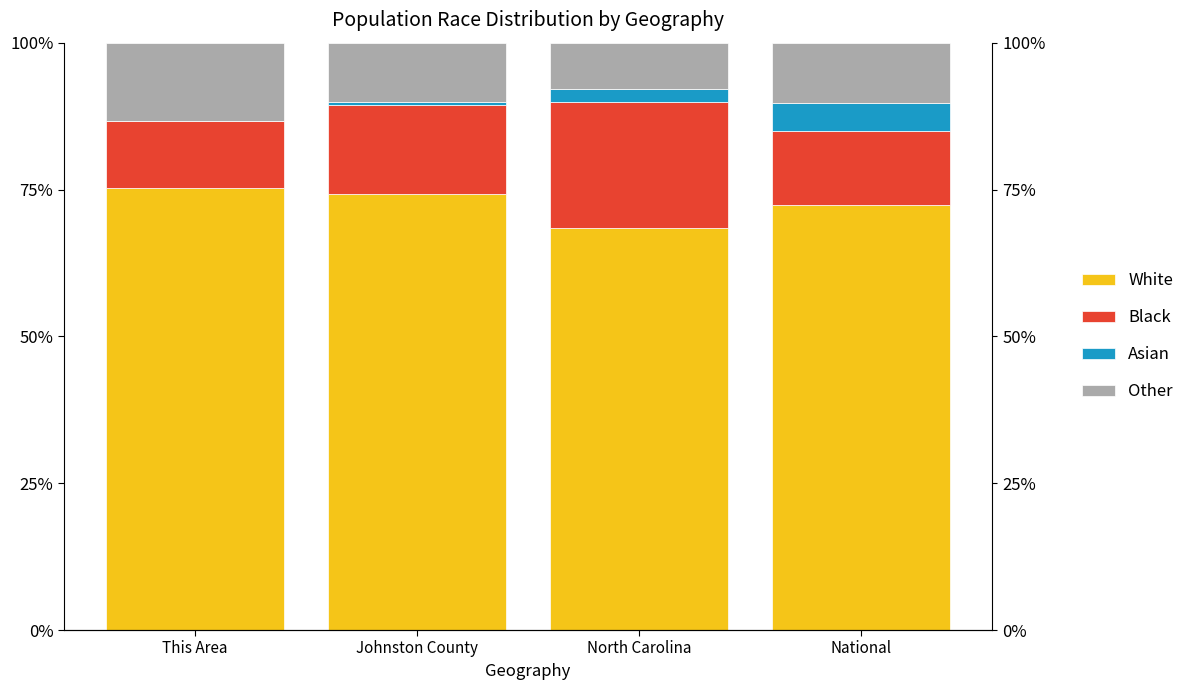

Which has a higher value, This Area or National?

This Area